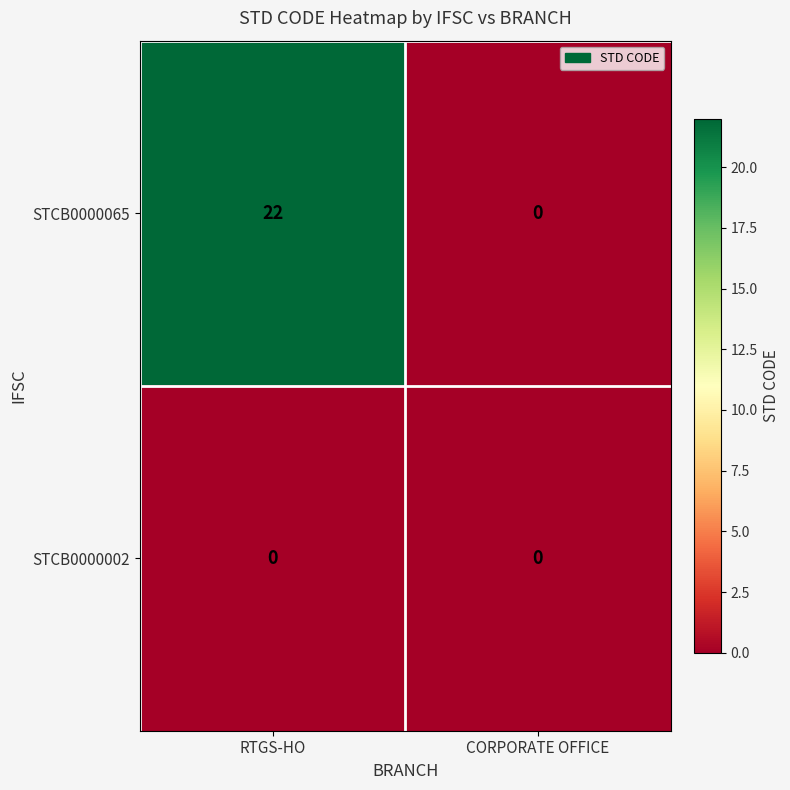

At which category is the sum across all series the highest?

RTGS-HO